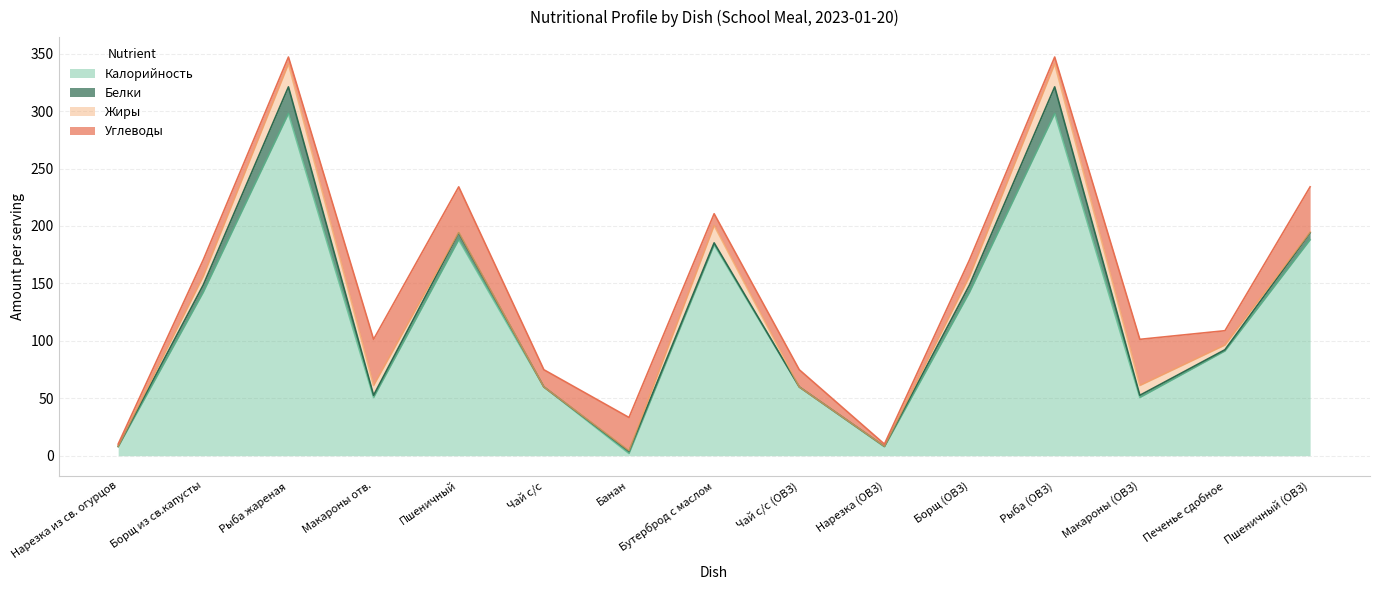

Reading right to left, what are all the values shown in this chart?

Калорийность: Пшеничный (ОВЗ)=188.0	Печенье сдобное=91.2	Макароны (ОВЗ)=50.7	Рыба (ОВЗ)=297.9	Борщ (ОВЗ)=142.3	Нарезка (ОВЗ)=7.8	Чай с/с (ОВЗ)=59.9	Бутерброд с маслом=183.6	Банан=1.9	Чай с/с=59.9	Пшеничный=188.0	Макароны отв.=50.7	Рыба жареная=297.9	Борщ из св.капусты=142.3	Нарезка из св. огурцов=7.8
Белки: Пшеничный (ОВЗ)=6.1	Печенье сдобное=1.1	Макароны (ОВЗ)=1.9	Рыба (ОВЗ)=23.3	Борщ (ОВЗ)=6.4	Нарезка (ОВЗ)=0.4	Чай с/с (ОВЗ)=0.0	Бутерброд с маслом=1.7	Банан=2.0	Чай с/с=0.0	Пшеничный=6.1	Макароны отв.=1.9	Рыба жареная=23.3	Борщ из св.капусты=6.4	Нарезка из св. огурцов=0.4
Жиры: Пшеничный (ОВЗ)=0.6	Печенье сдобное=4.1	Макароны (ОВЗ)=8.5	Рыба (ОВЗ)=20.0	Борщ (ОВЗ)=7.5	Нарезка (ОВЗ)=0.1	Чай с/с (ОВЗ)=0.0	Бутерброд с маслом=15.1	Банан=0.5	Чай с/с=0.0	Пшеничный=0.6	Макароны отв.=8.5	Рыба жареная=20.0	Борщ из св.капусты=7.5	Нарезка из св. огурцов=0.1
Углеводы: Пшеничный (ОВЗ)=39.4	Печенье сдобное=12.5	Макароны (ОВЗ)=40.2	Рыба (ОВЗ)=6.0	Борщ (ОВЗ)=14.4	Нарезка (ОВЗ)=1.8	Чай с/с (ОВЗ)=15.0	Бутерброд с маслом=10.3	Банан=28.8	Чай с/с=15.0	Пшеничный=39.4	Макароны отв.=40.2	Рыба жареная=6.0	Борщ из св.капусты=14.4	Нарезка из св. огурцов=1.8